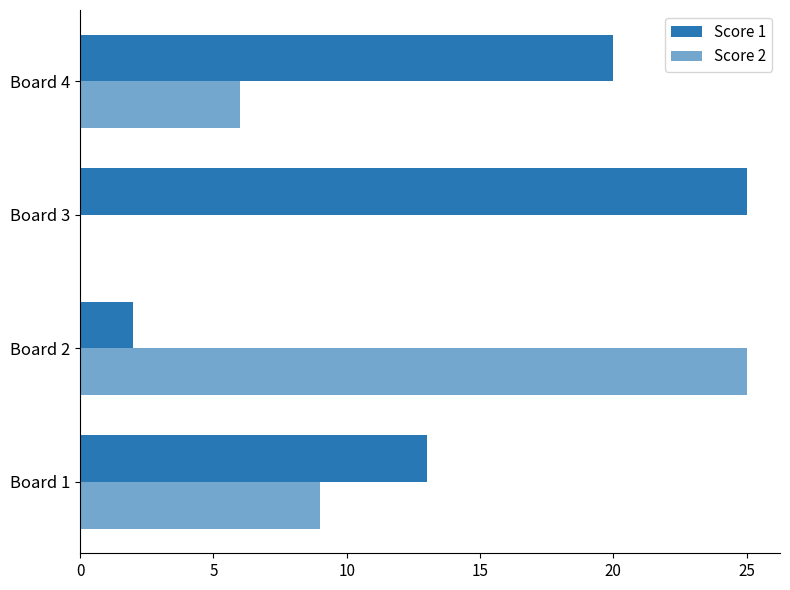

Which series has the widest spread of values?

Score 2